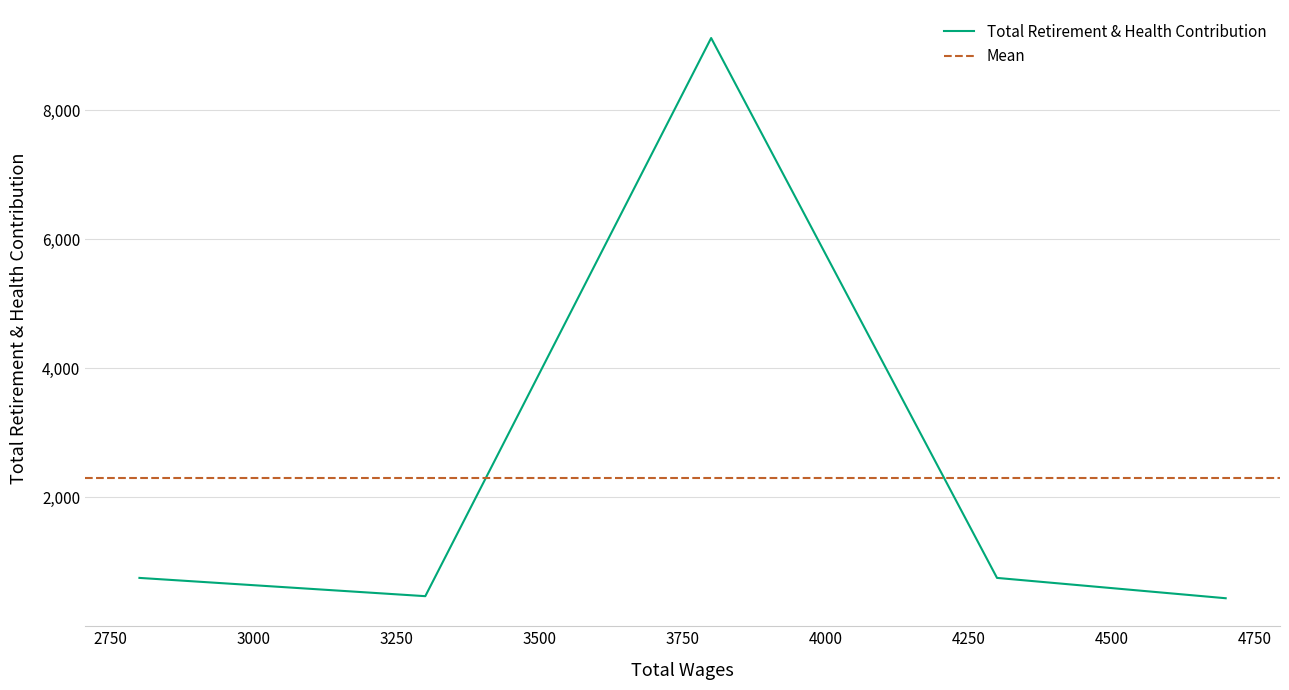

Count the number of categories in the chart.

5